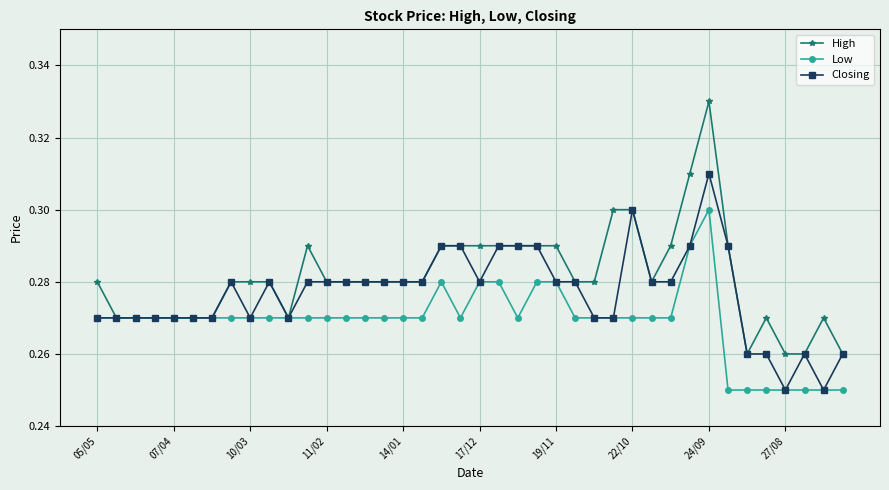

What are all the series names shown in the legend?

High, Low, Closing